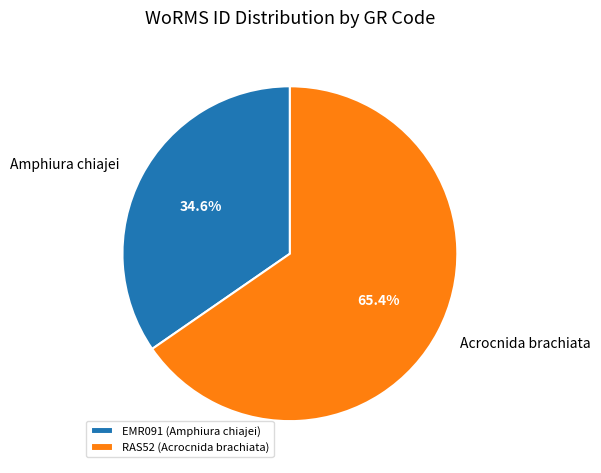

What percentage do RAS52 and EMR091 together represent?

100.0%